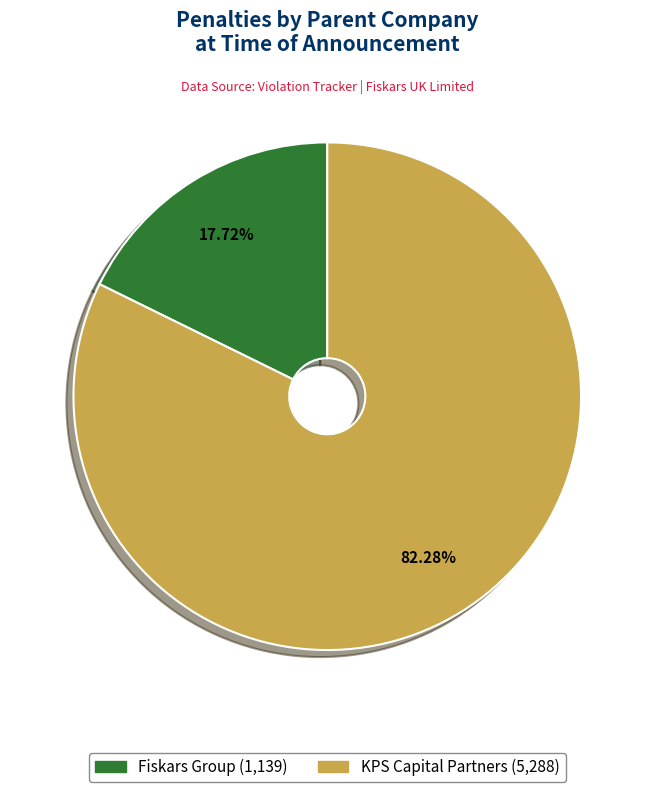

Which has a higher value, Fiskars Group or KPS Capital Partners?

KPS Capital Partners